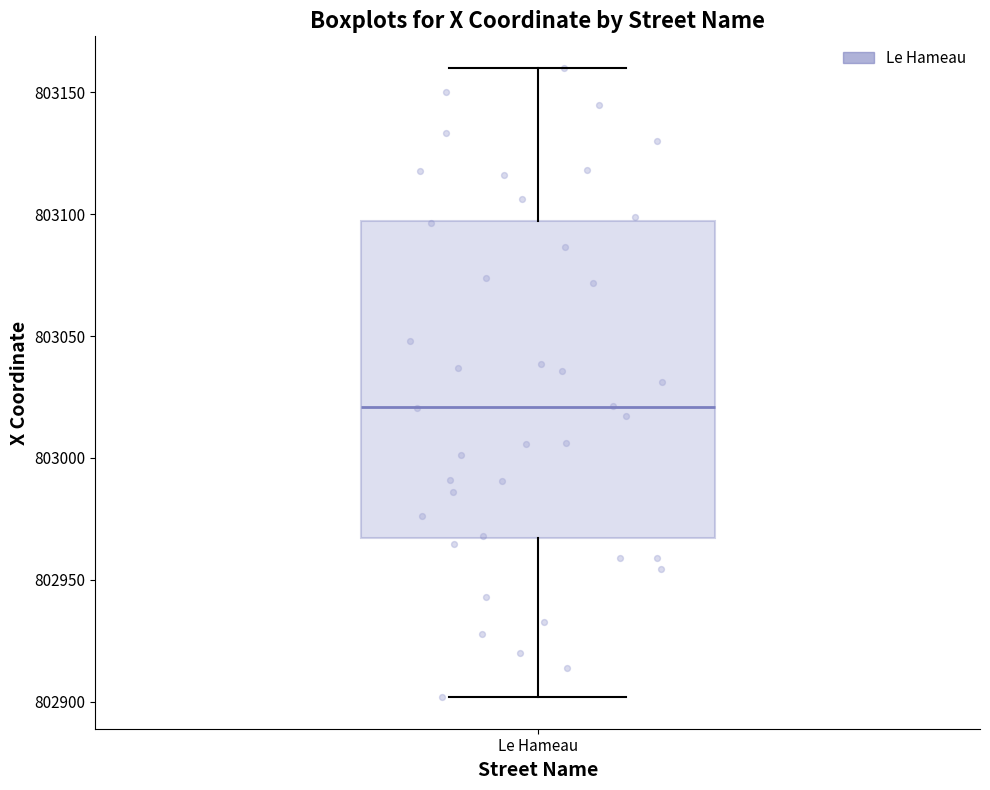

Read this box plot against the y-axis: the position of the median line, the range covered by the box, and the ends of both whiskers. The values are not printed on the chart, so give them approximately, as read against the axis.

median 803020, box 802965 to 803095, whiskers 802900 to 803160